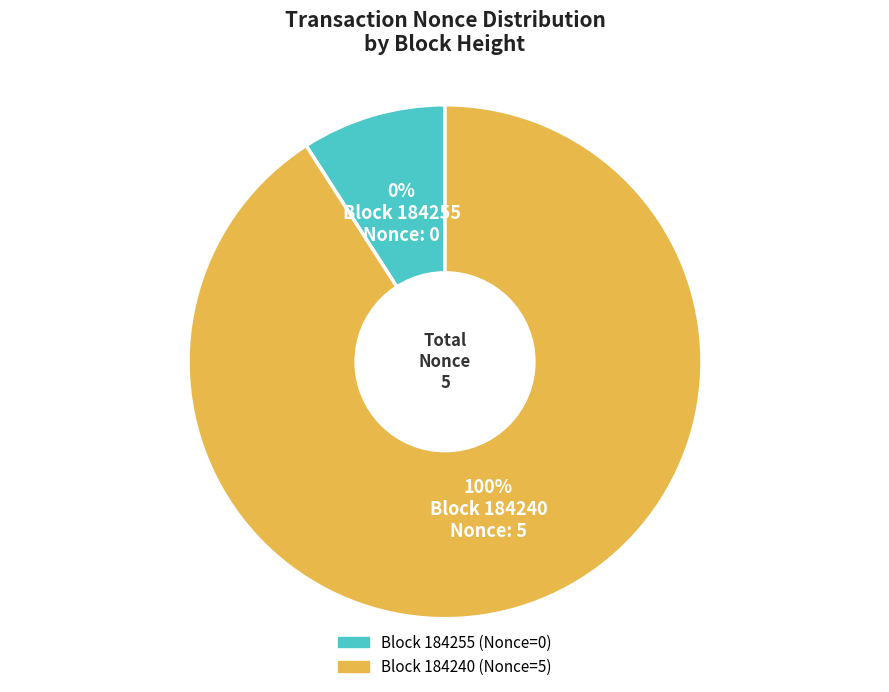

How many slices are in this pie chart?

2